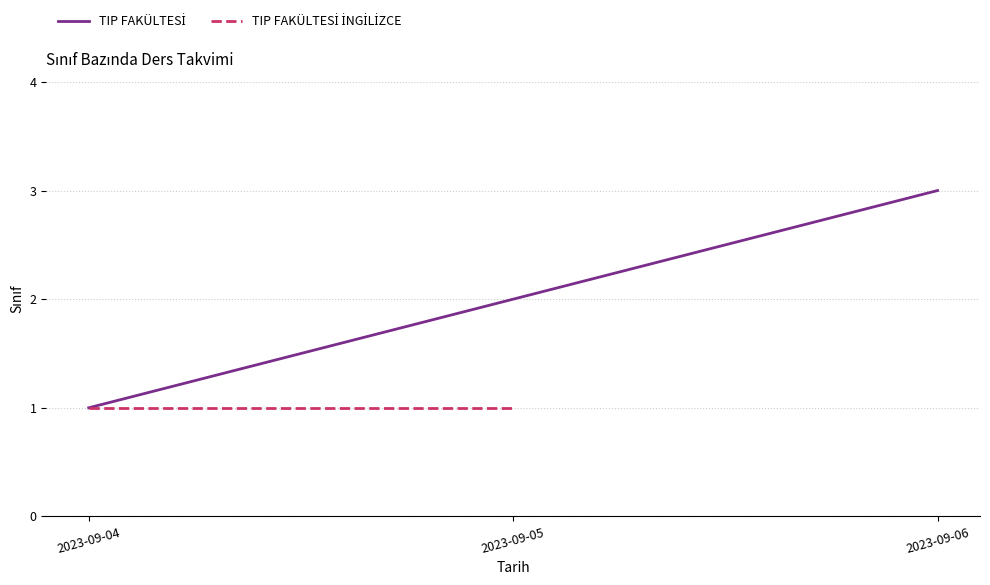

Between 2023-09-05 and 2023-09-04, which is larger?

2023-09-05